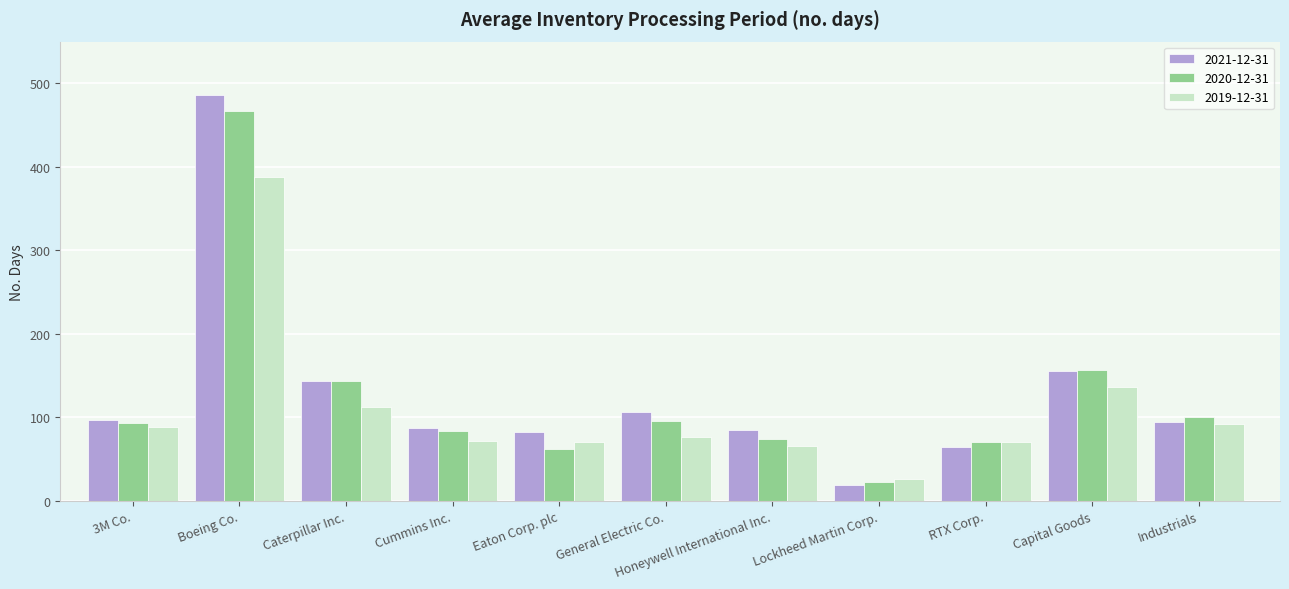

What is the minimum value for 2021-12-31?

19